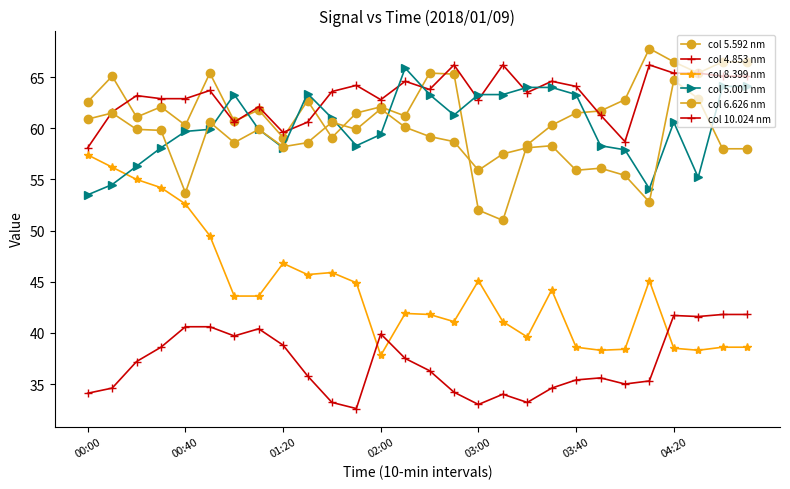

How many series are shown in this chart?

6